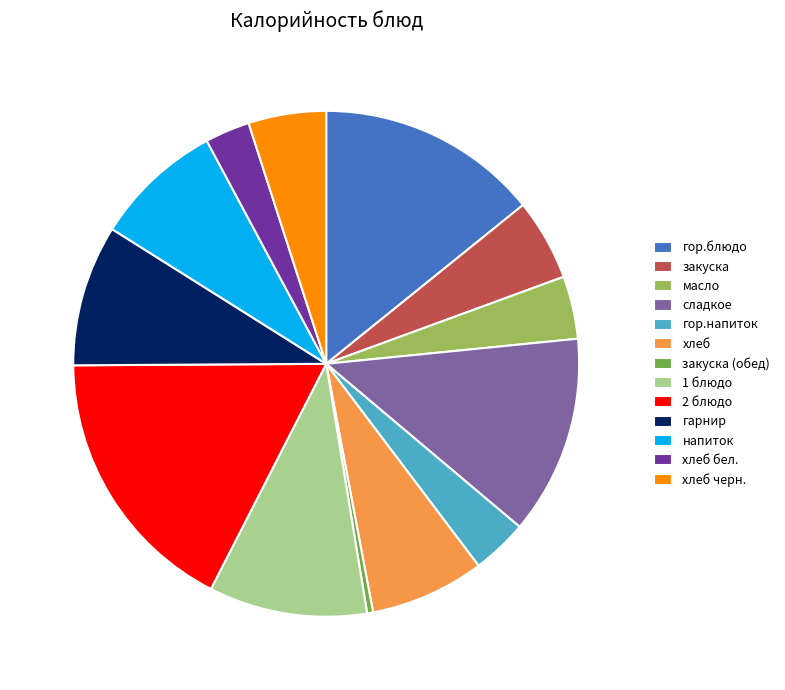

What is the ratio of the value at сладкое to the value at 2 блюдо?

0.7